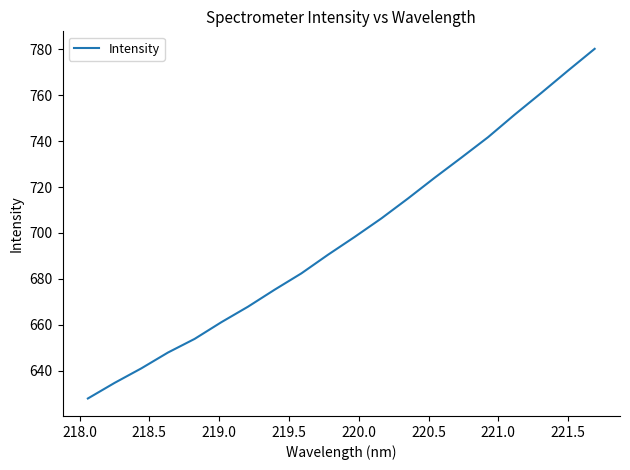

What is the difference between the maximum and minimum values?

152.3